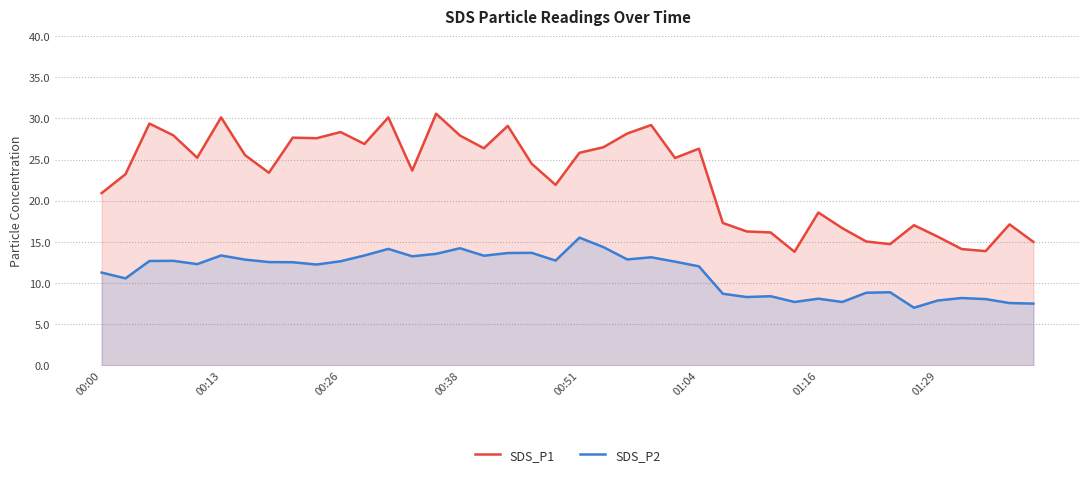

At how many categories does at least one series exceed 25?

20